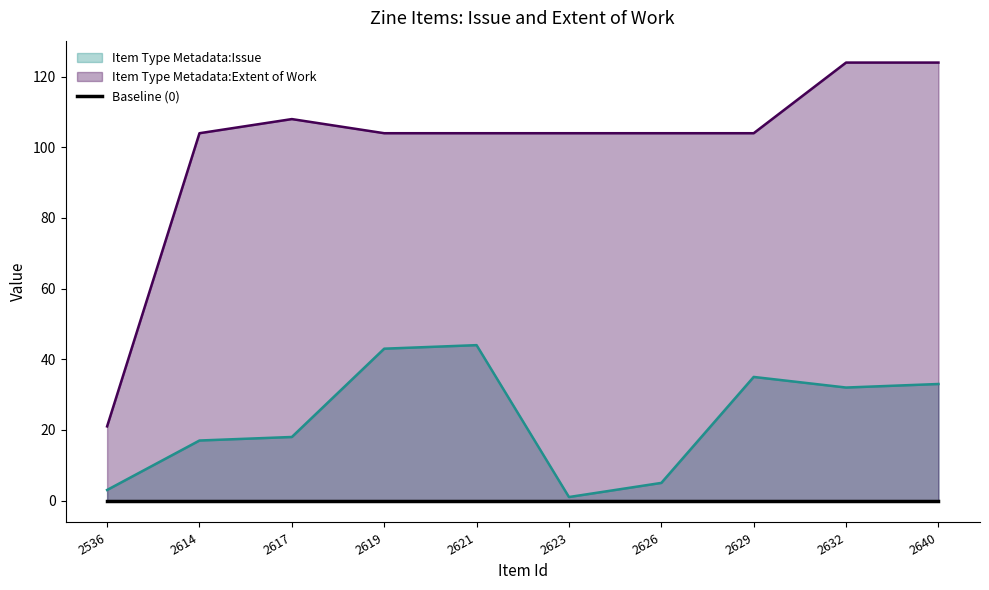

Reading left to right, transcribe all the data shown in this chart.

Item Type Metadata:Issue: 2536=3	2614=17	2617=18	2619=43	2621=44	2623=1	2626=5	2629=35	2632=32	2640=33
Item Type Metadata:Extent of Work: 2536=21	2614=104	2617=108	2619=104	2621=104	2623=104	2626=104	2629=104	2632=124	2640=124